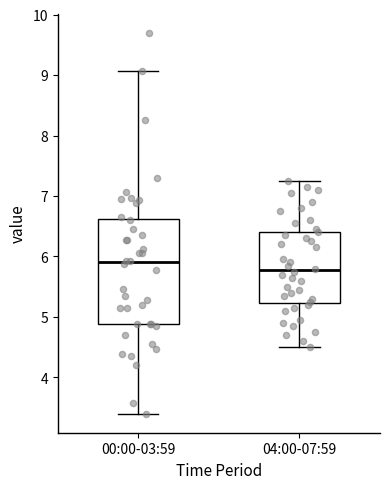

Which box's median line is the highest?

00:00-03:59